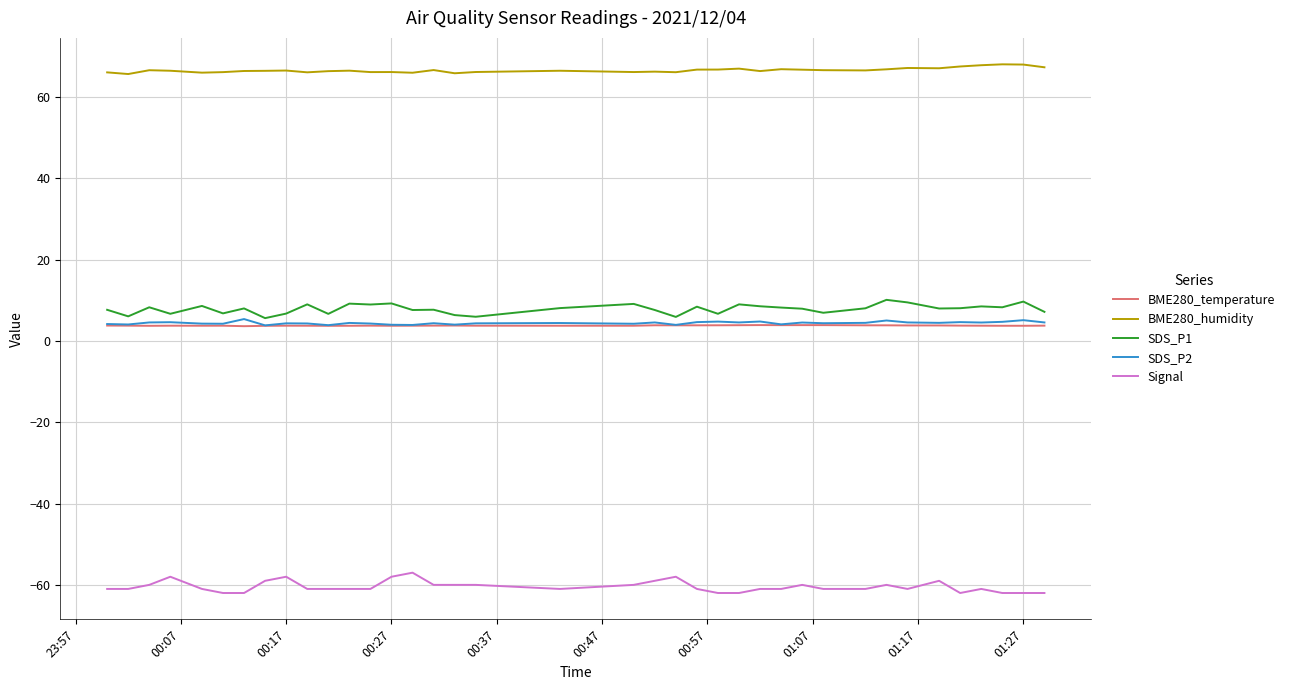

Does the chart display data point markers on the line(s)?

No